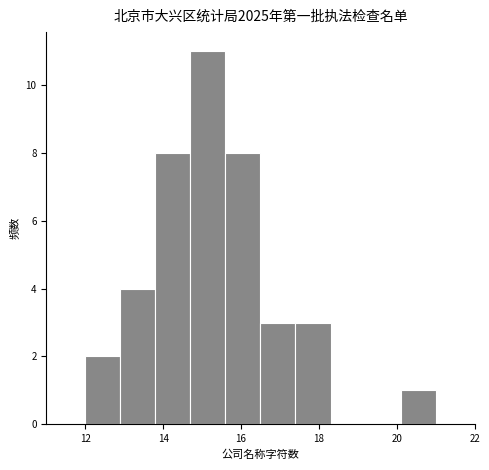

Which range on the x-axis has the tallest bar?

14.7 to 15.6